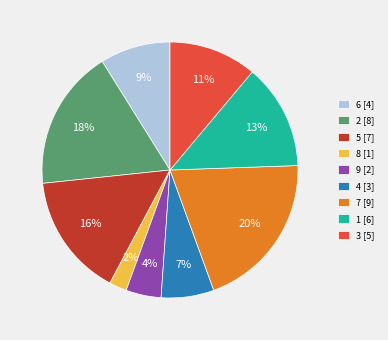

Do 7 [9] and 3 [5] together represent more than half of the pie?

No